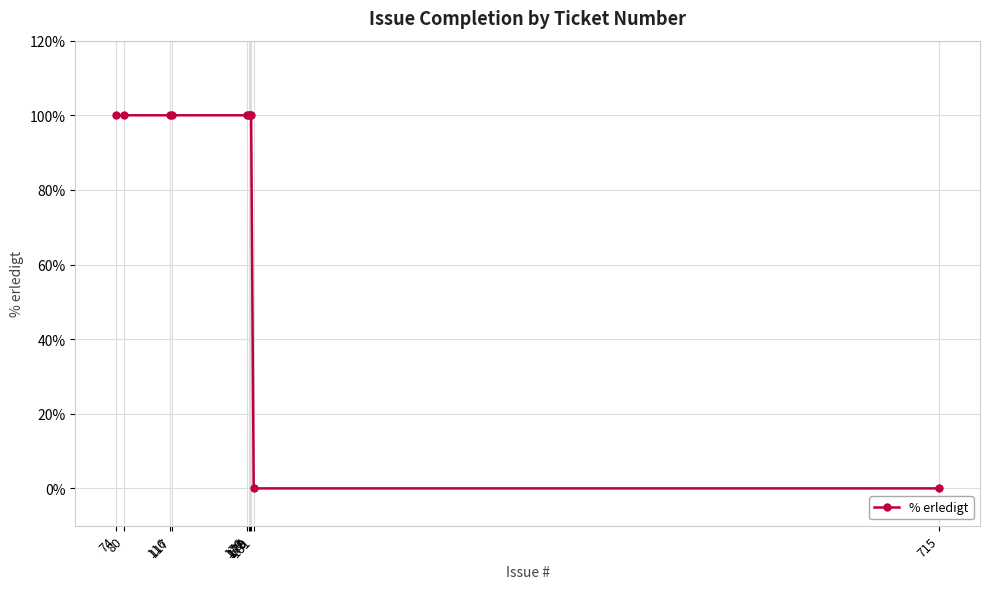

What is the difference between the maximum and minimum values?

100